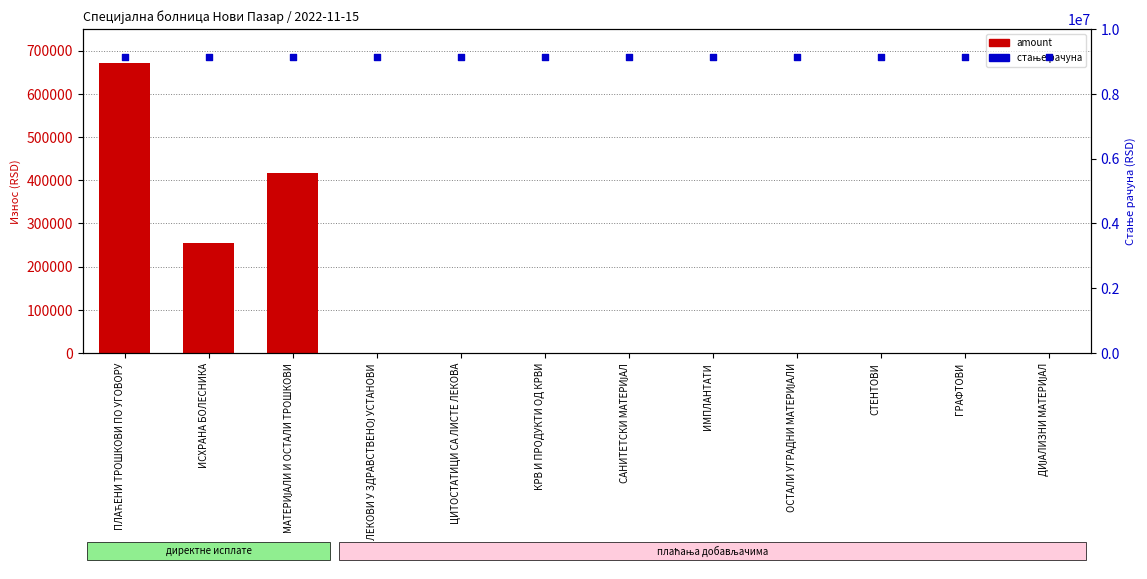

Which series contains the highest Y value?

стање рачуна